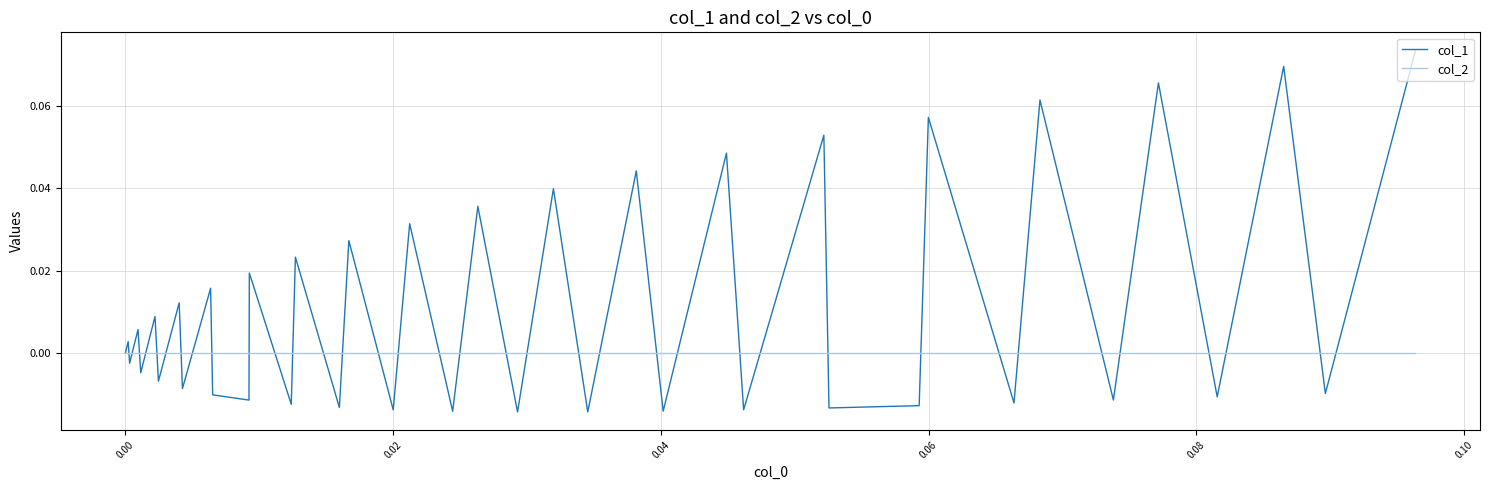

Rank the series by their maximum value, from highest to lowest.

col_1, col_2